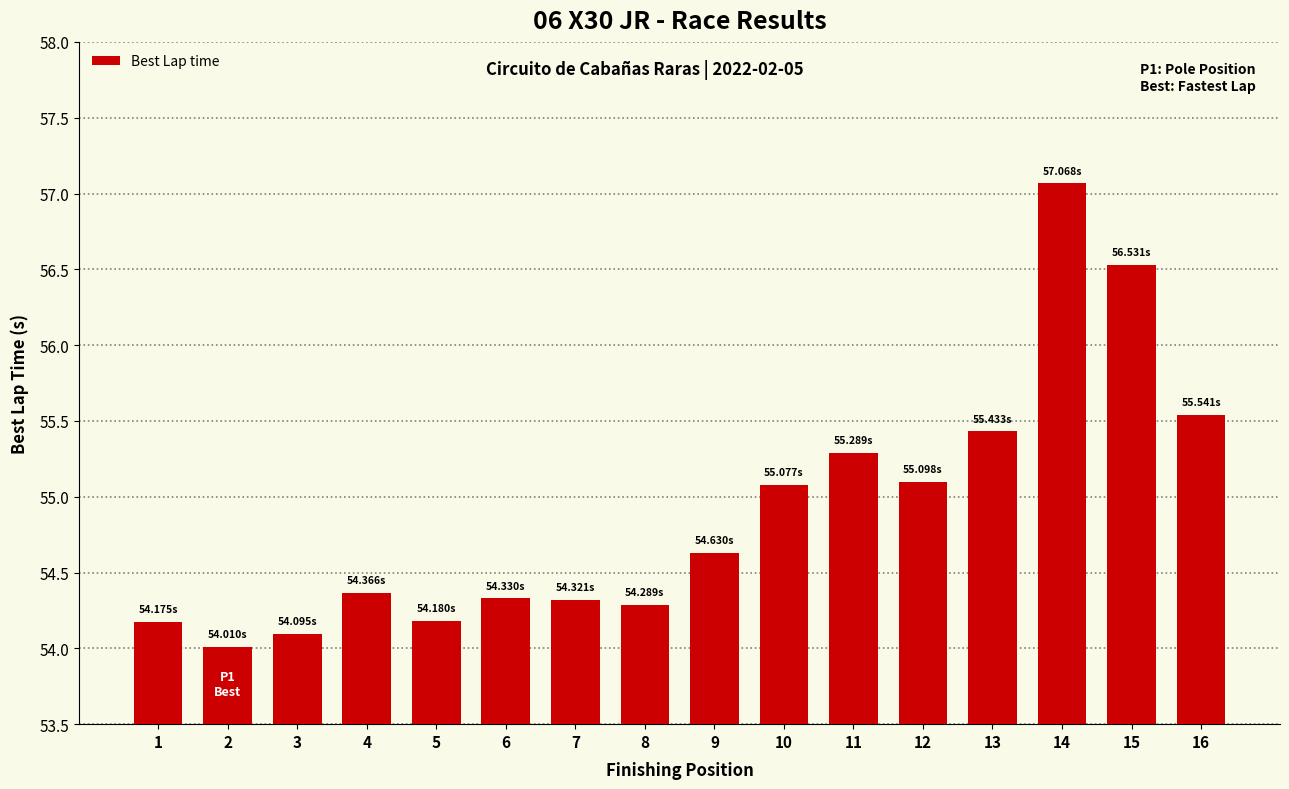

Reading left to right, transcribe all the data shown in this chart.

1=54.2	2=54.0	3=54.1	4=54.4	5=54.2	6=54.3	7=54.3	8=54.3	9=54.6	10=55.1	11=55.3	12=55.1	13=55.4	14=57.1	15=56.5	16=55.5